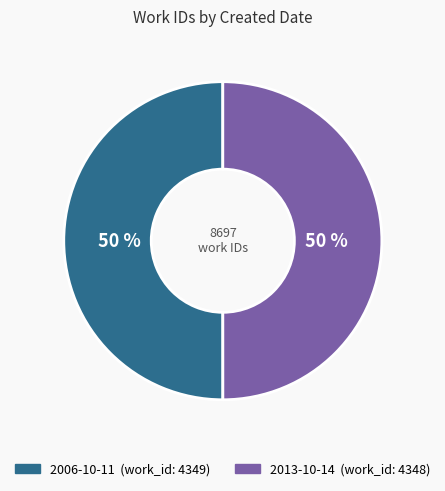

To the nearest percent, what percentage of the pie is 2006-10-11?

50%